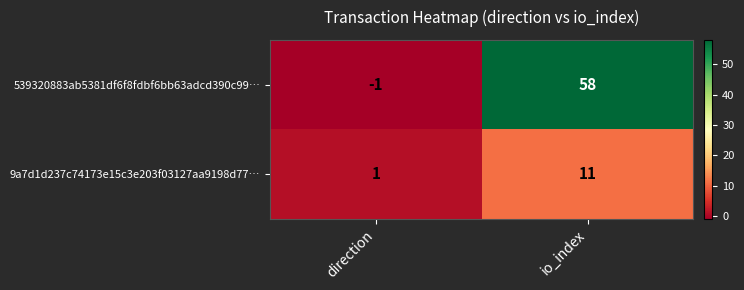

Count the number of categories in the chart.

2